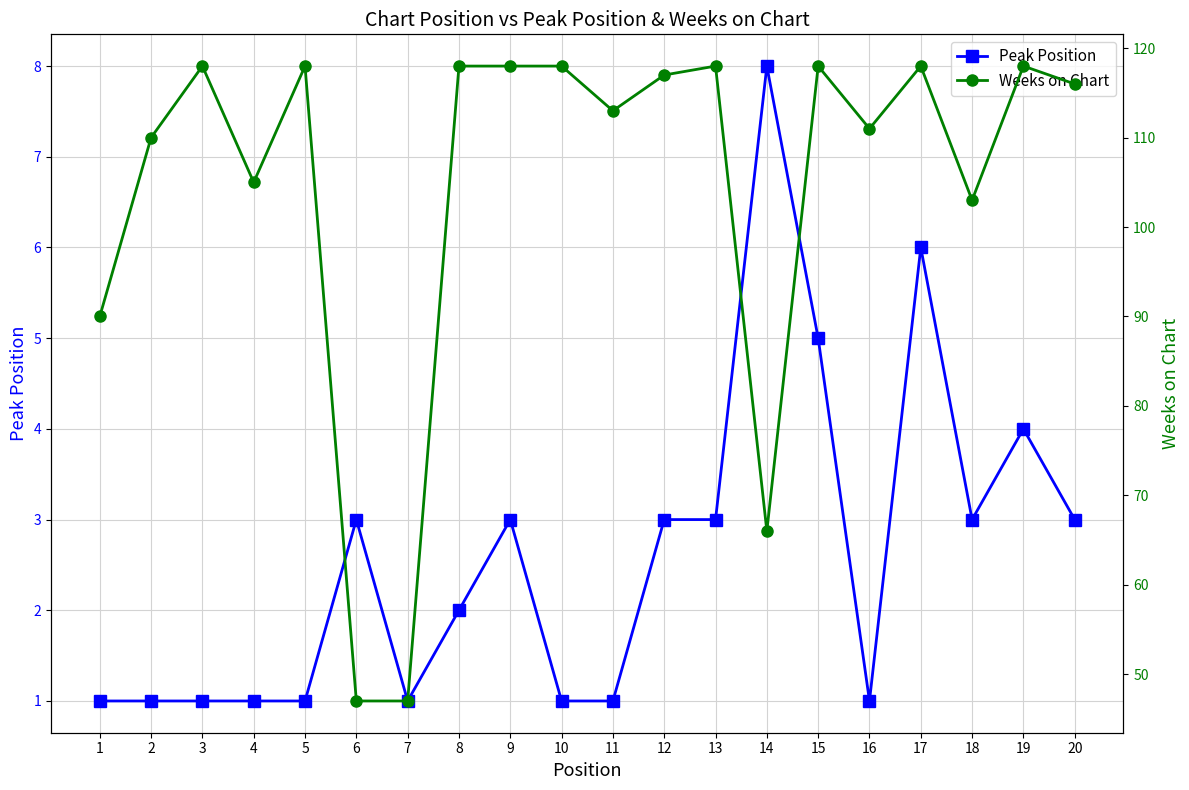

What is the difference between the maximum and minimum values in the Weeks on Chart series?

71